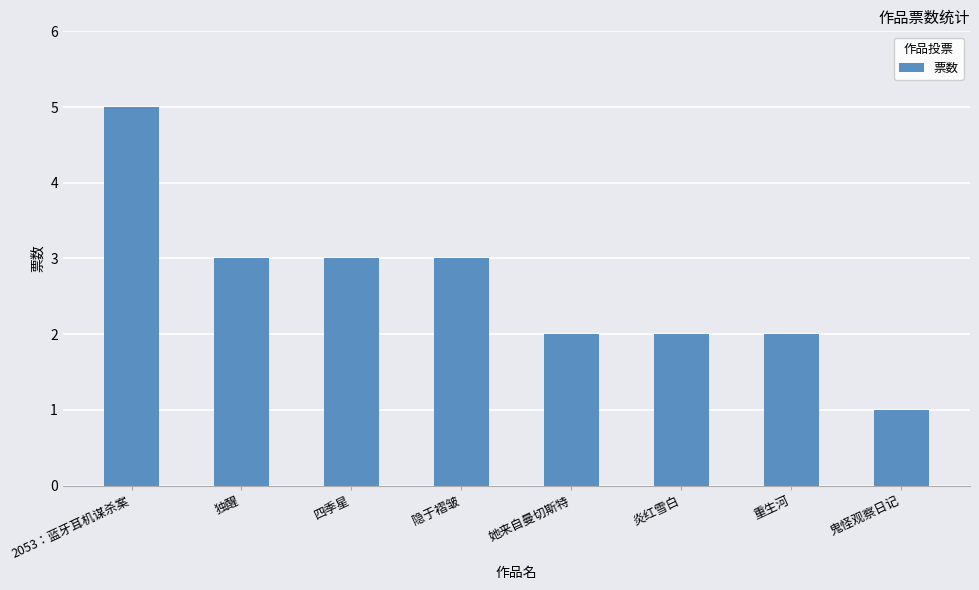

What value does the data have at 2053：蓝牙耳机谋杀案?

5